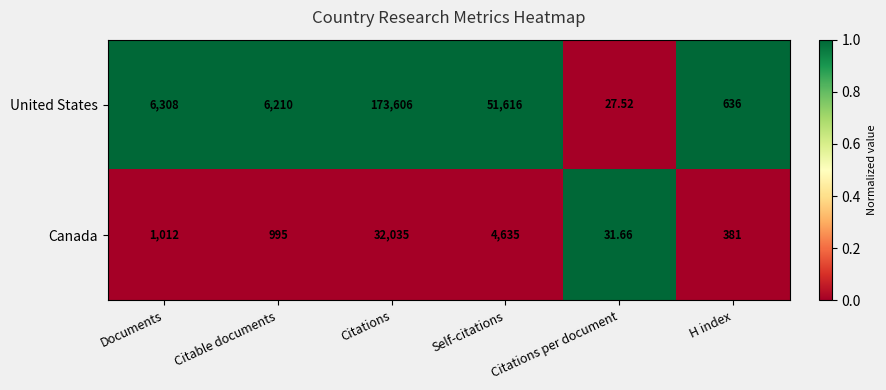

At which label is Canada closest to 16033?

Self-citations